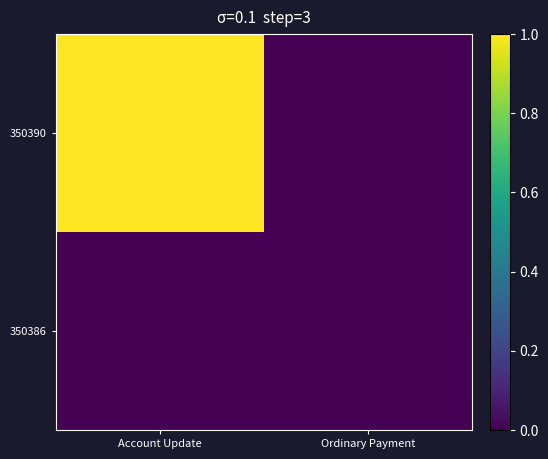

What is the maximum value shown in the chart?

1